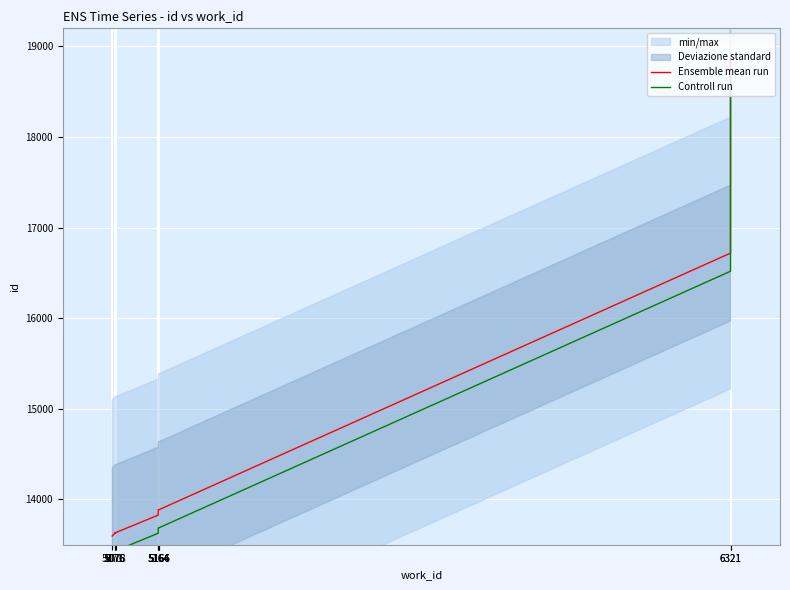

At which category is the sum across all series the highest?

6321